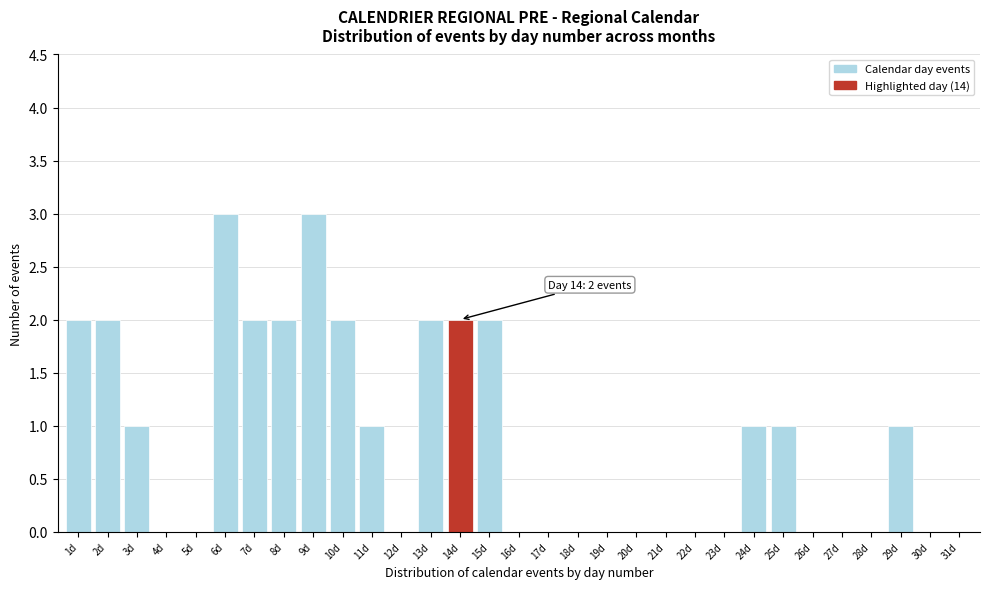

What is the sum of all values?

27